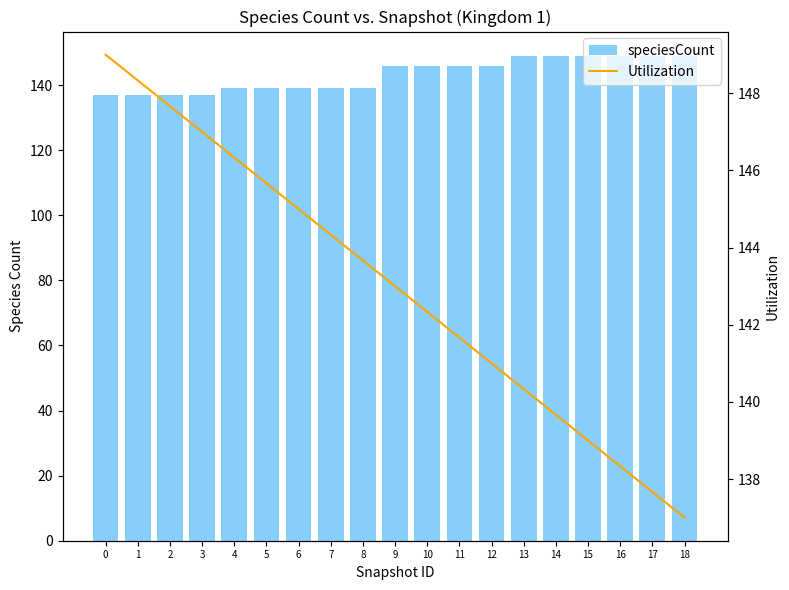

Reading left to right, transcribe all the data shown in this chart.

speciesCount: 137.0	137.0	137.0	137.0	139.0	139.0	139.0	139.0	139.0	146.0	146.0	146.0	146.0	149.0	149.0	149.0	149.0	149.0	149.0
Utilization: 149.0	148.3	147.7	147.0	146.3	145.7	145.0	144.3	143.7	143.0	142.3	141.7	141.0	140.3	139.7	139.0	138.3	137.7	137.0